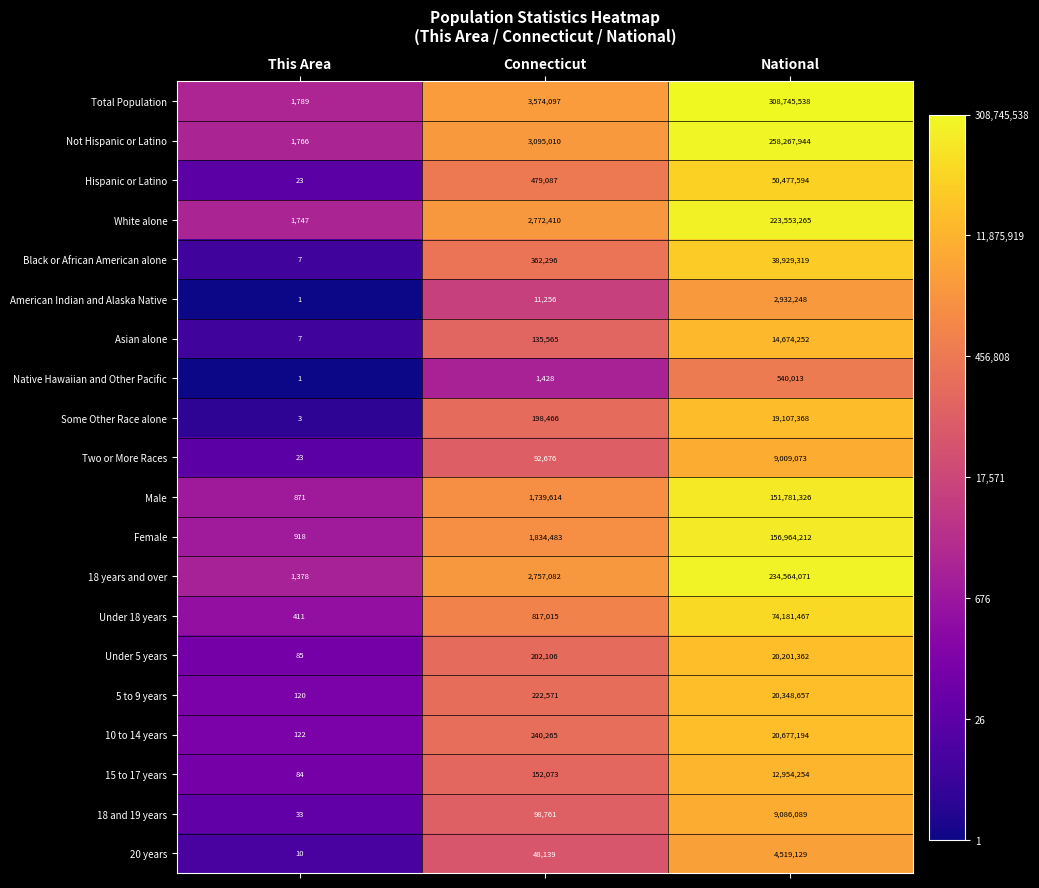

Which series has the largest range (max minus min)?

Total Population